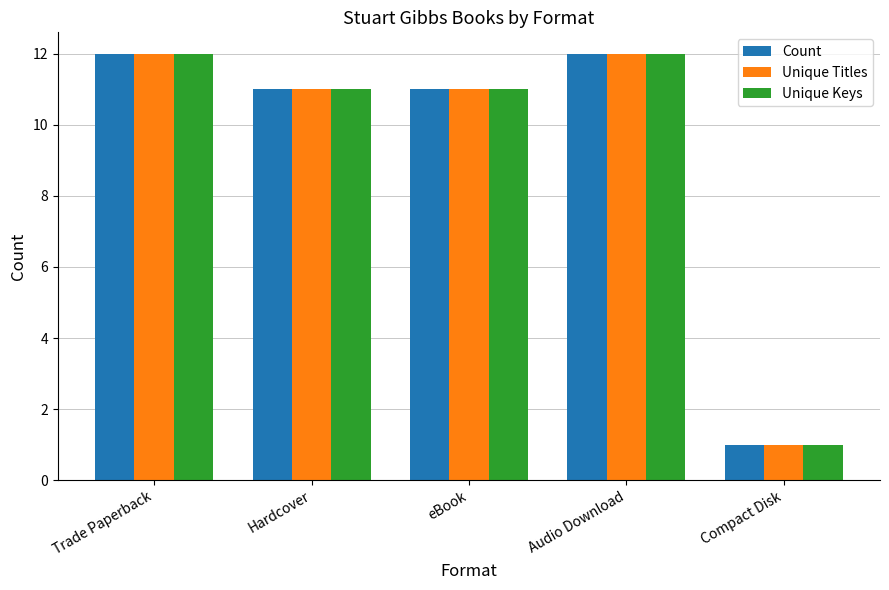

What is the maximum value shown in the chart?

12